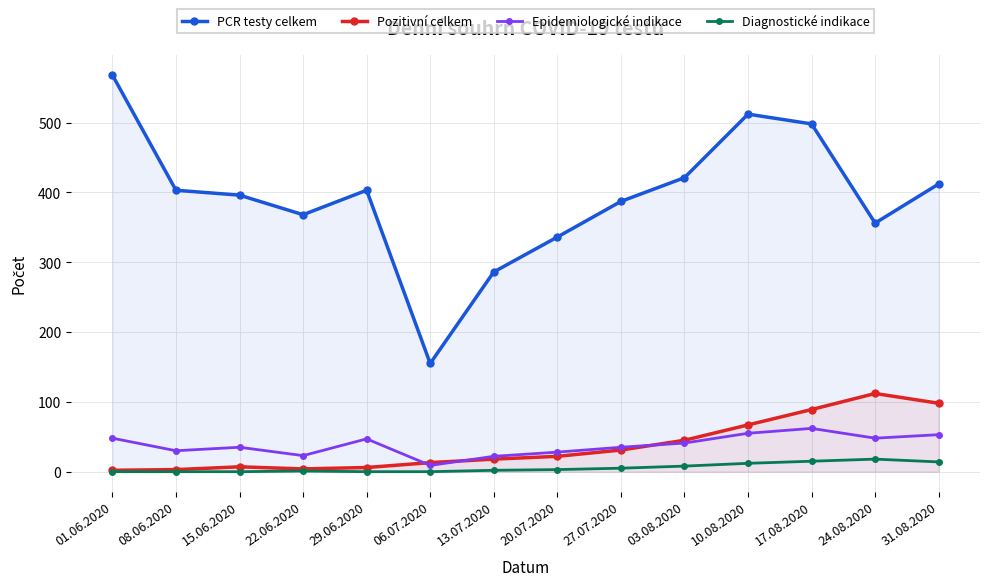

What is the value of the PCR testy celkem point at the 7th from the left?

286